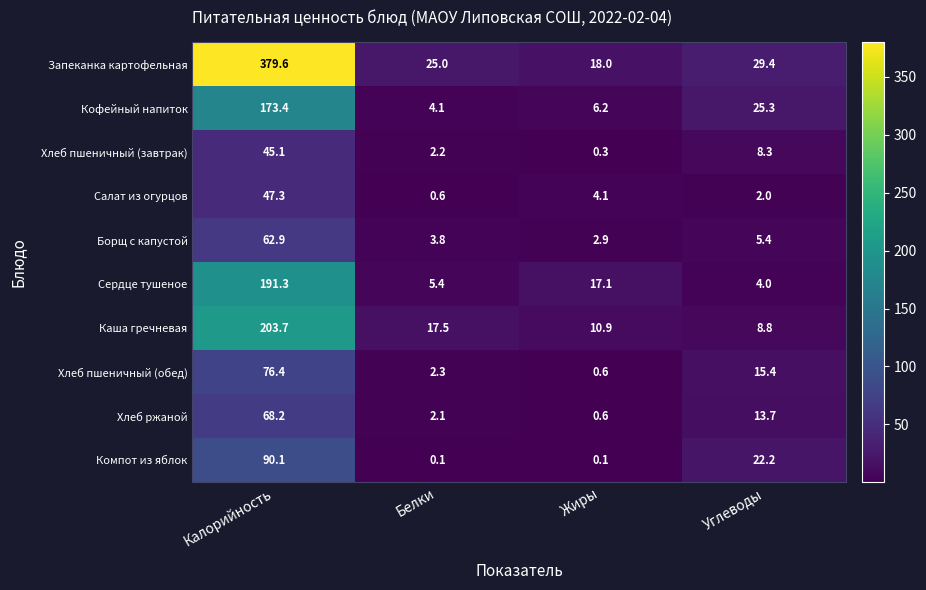

At Калорийность, list the series in order from smallest to largest.

Хлеб пшеничный (завтрак), Салат из огурцов, Борщ с капустой, Хлеб ржаной, Хлеб пшеничный (обед), Компот из яблок, Кофейный напиток, Сердце тушеное, Каша гречневая, Запеканка картофельная